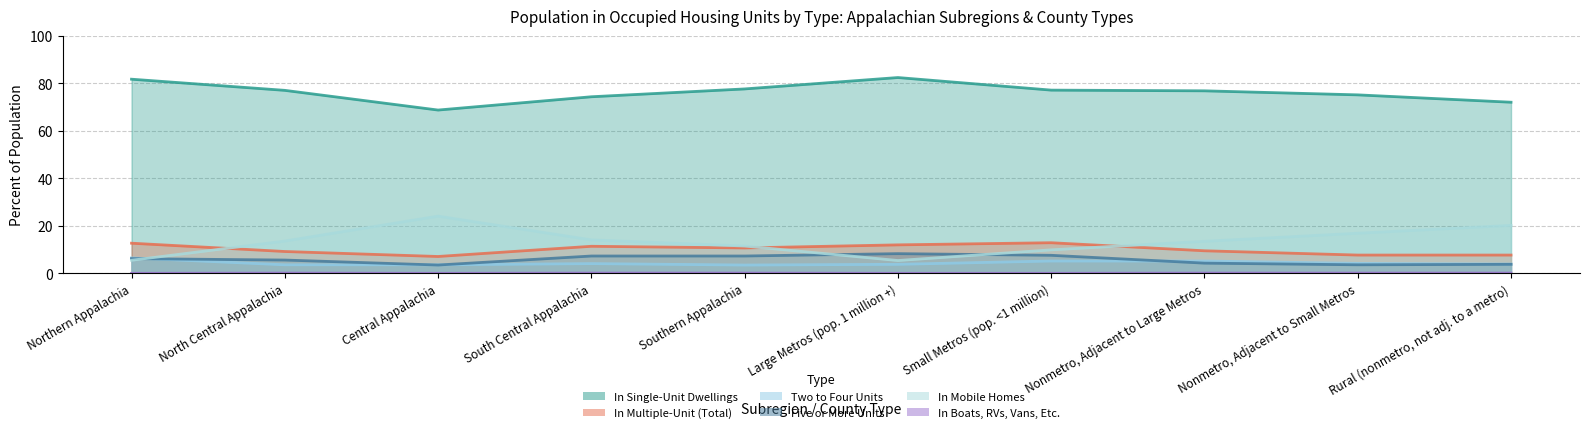

True or false: In Multiple-Unit (Total) and In Mobile Homes cross at least once.

True